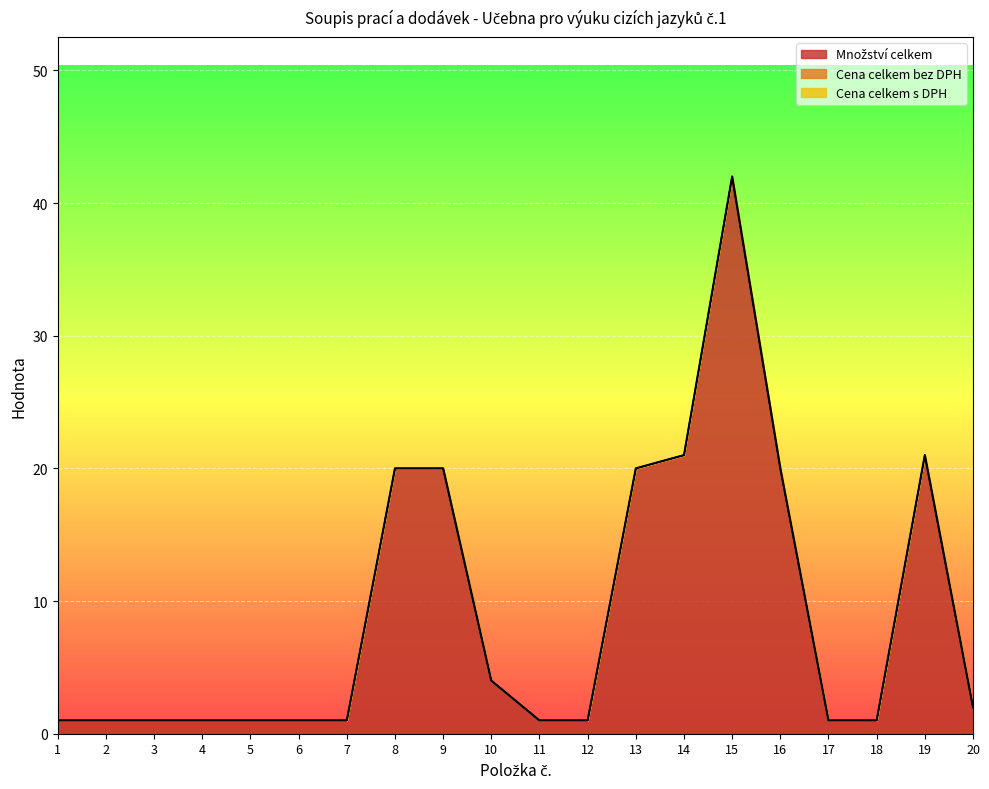

Reading left to right, list all the values displayed in this chart.

Množství celkem: 1	1	1	1	1	1	1	20	20	4	1	1	20	21	42	20	1	1	21	2
Cena celkem bez DPH: 0	0	0	0	0	0	0	0	0	0	0	0	0	0	0	0	0	0	0	0
Cena celkem s DPH: 0	0	0	0	0	0	0	0	0	0	0	0	0	0	0	0	0	0	0	0